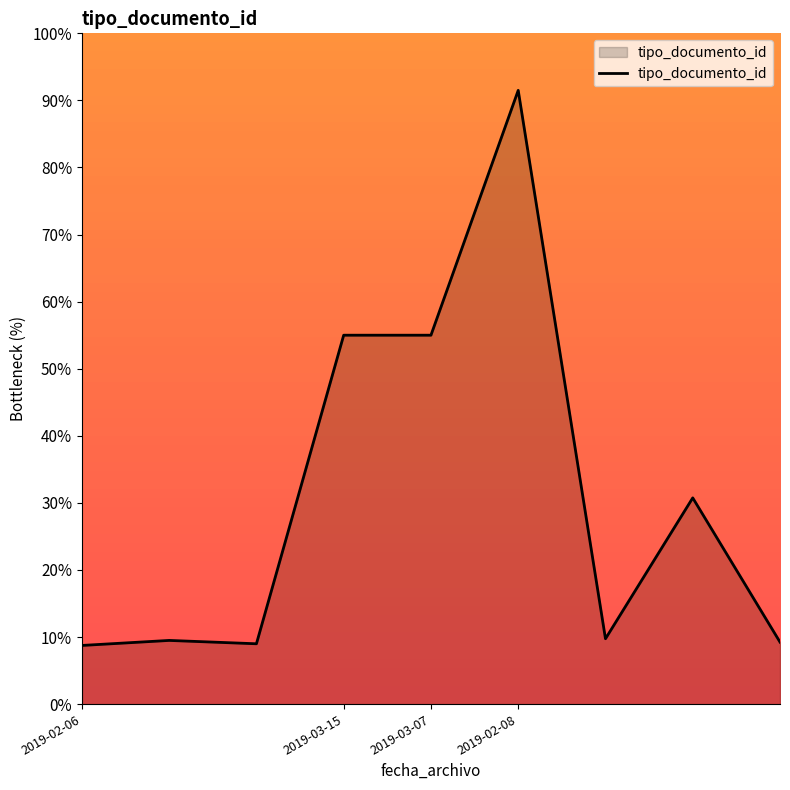

What is the maximum value shown in the chart?

91.5